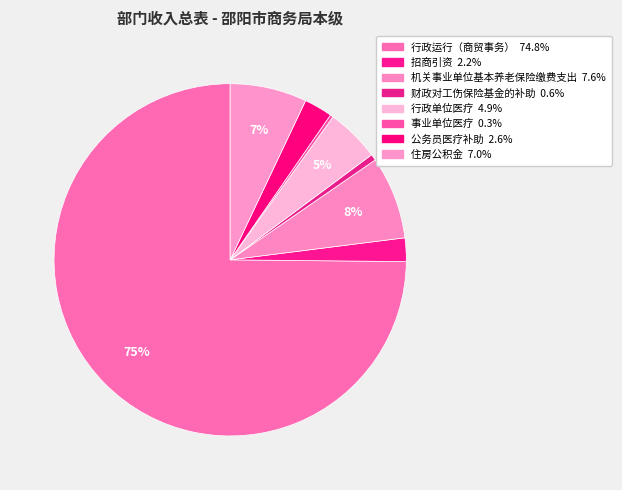

What percentage do 事业单位医疗 and 招商引资 together represent?

2.4%